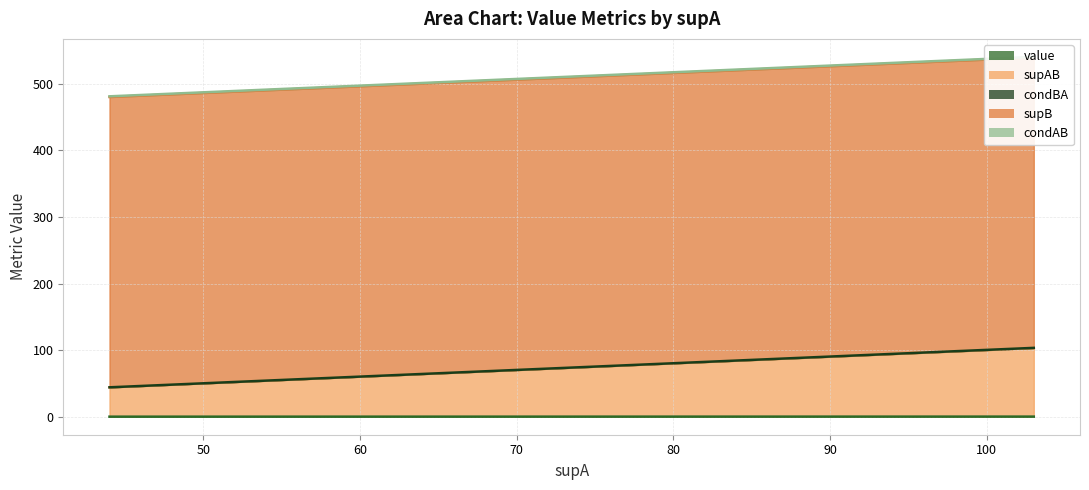

What is the lowest value of the supAB series?

44.2